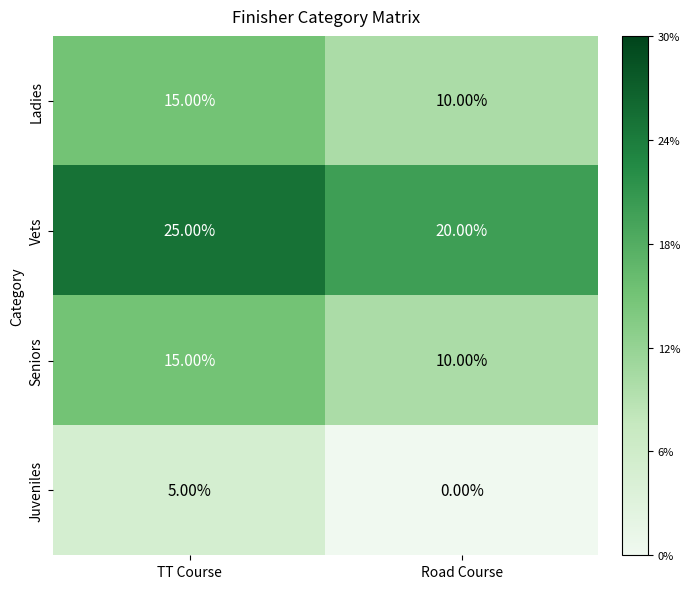

Where is Vets nearest to the value 22?

Road Course